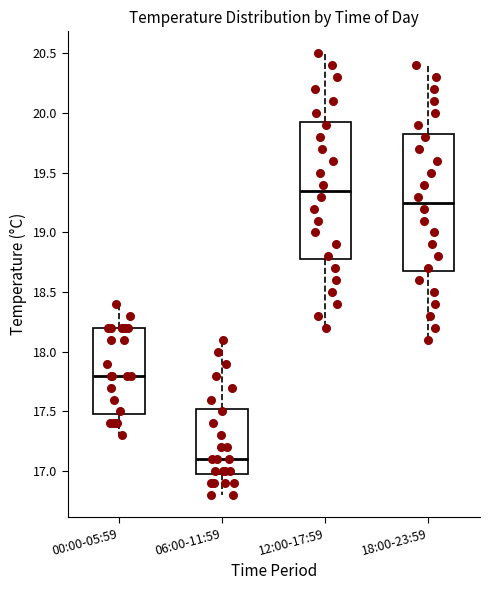

Which box has the highest median line?

12:00-17:59